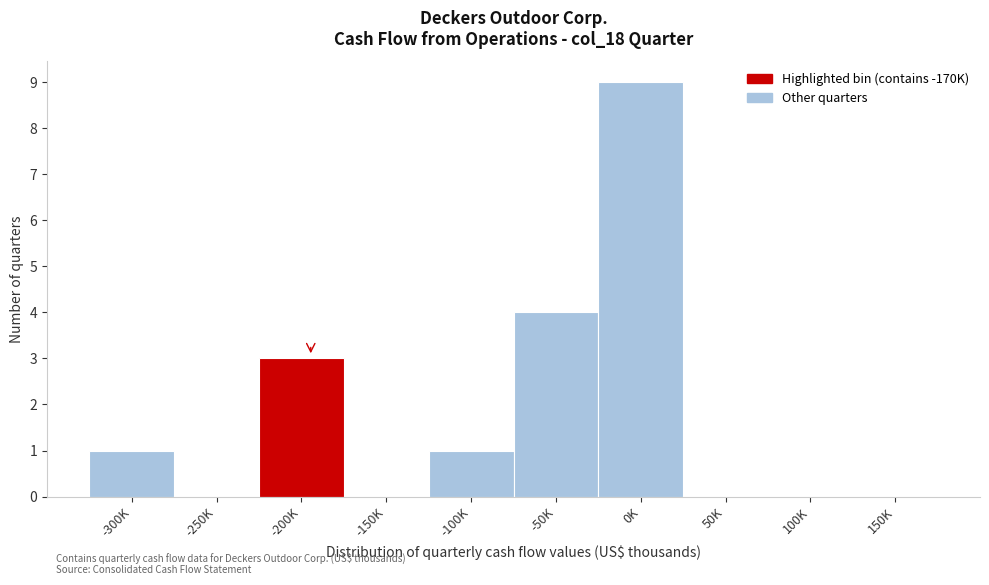

Reading left to right, list all the values displayed in this chart.

-300K=1	-250K=0	-200K=3	-150K=0	-100K=1	-50K=4	0K=9	50K=0	100K=0	150K=0